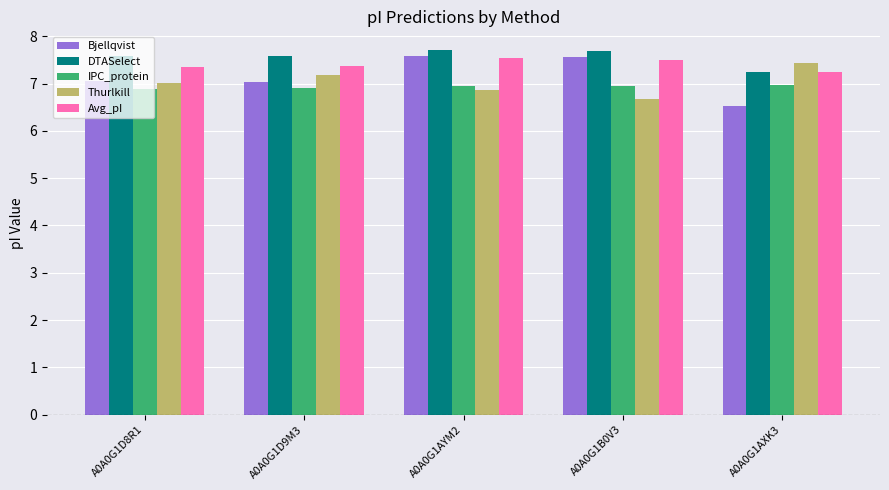

What is the spread (max minus min) of values at A0A0G1AYM2?

0.9